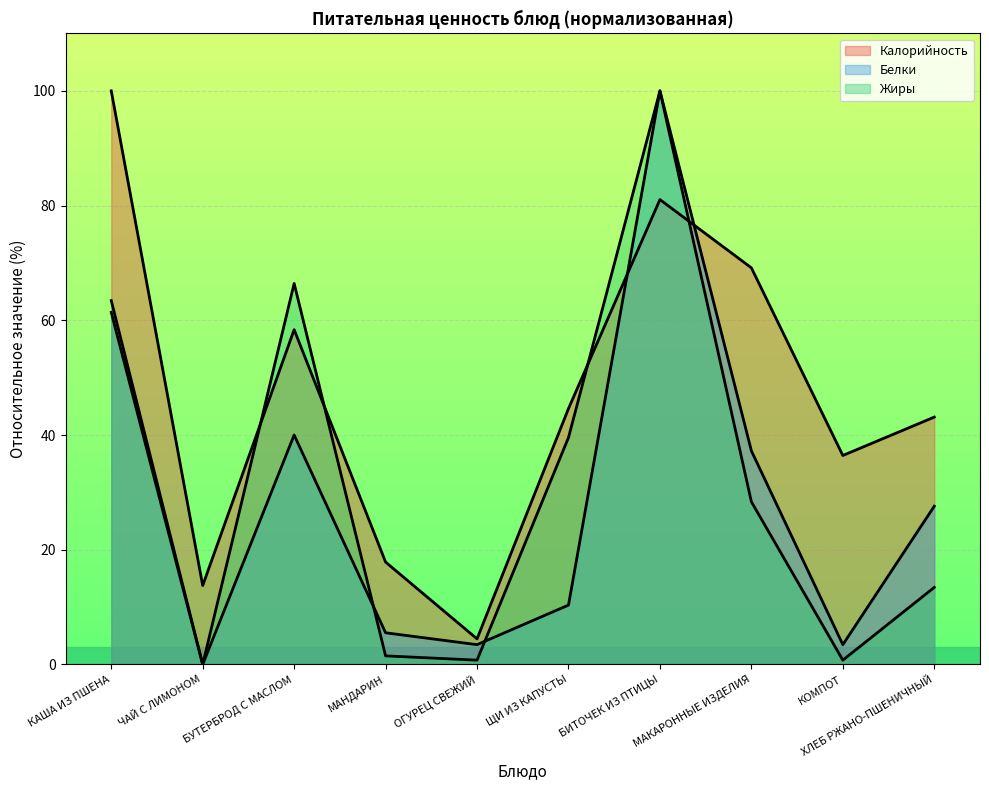

What value does the Белки series have at МАНДАРИН?

5.5